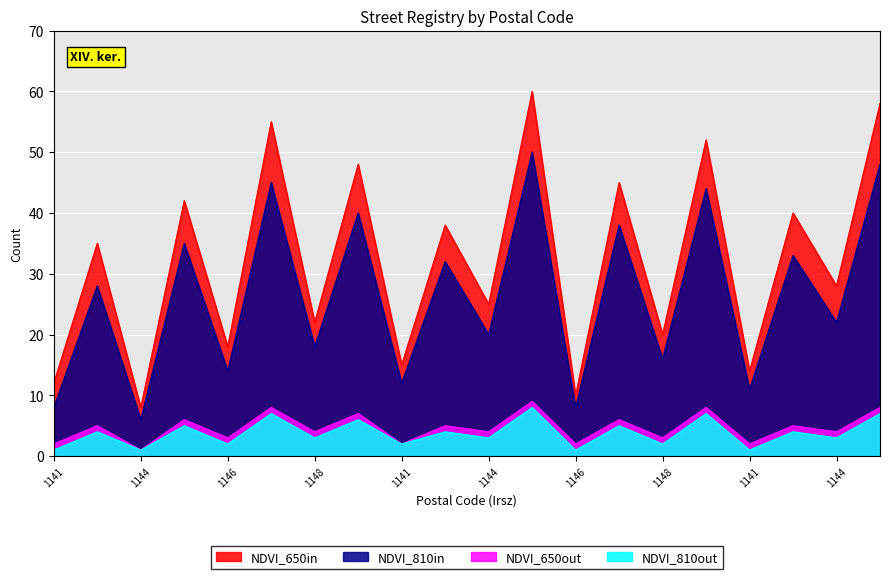

Which has a higher value, 1142 or 1145?

1145